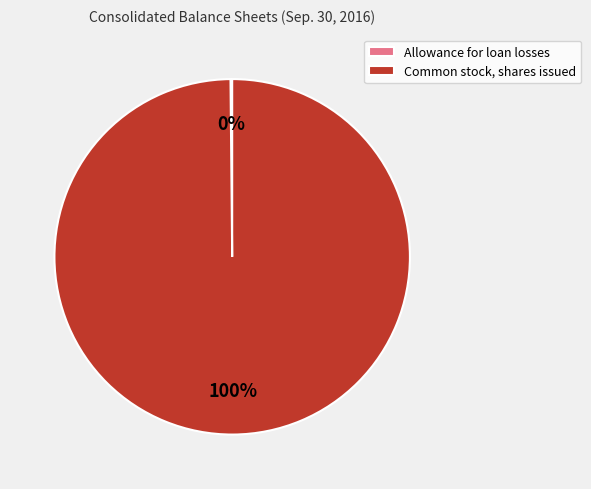

What percentage is the Common stock, shares issued slice, to the nearest percent?

100%